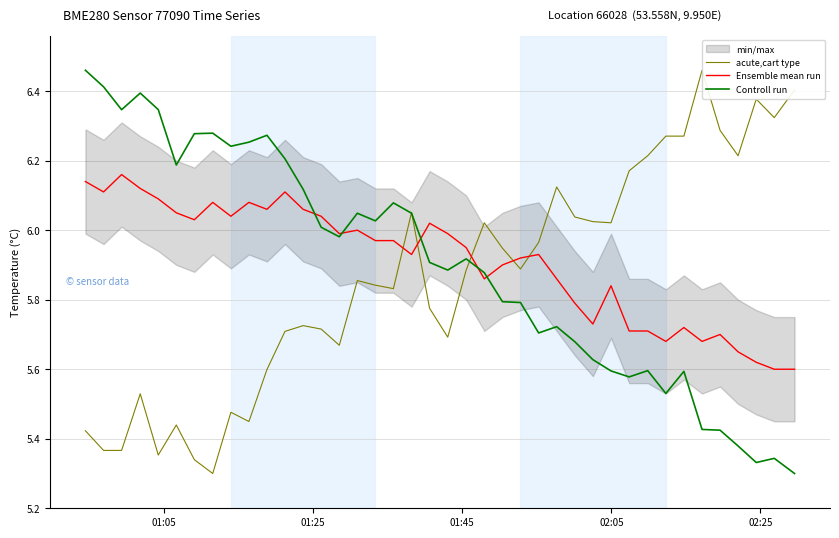

The value of Ensemble mean run at 01:45 is 9.4. True or false?

False